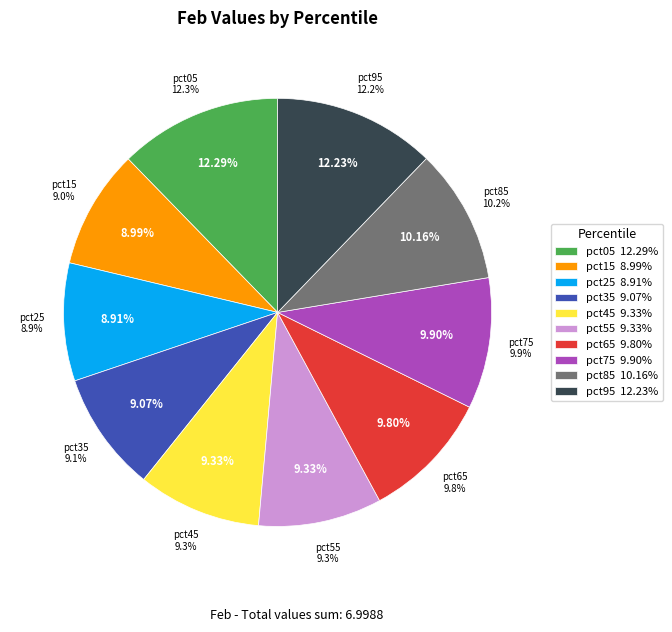

Count the number of slices in the pie.

10